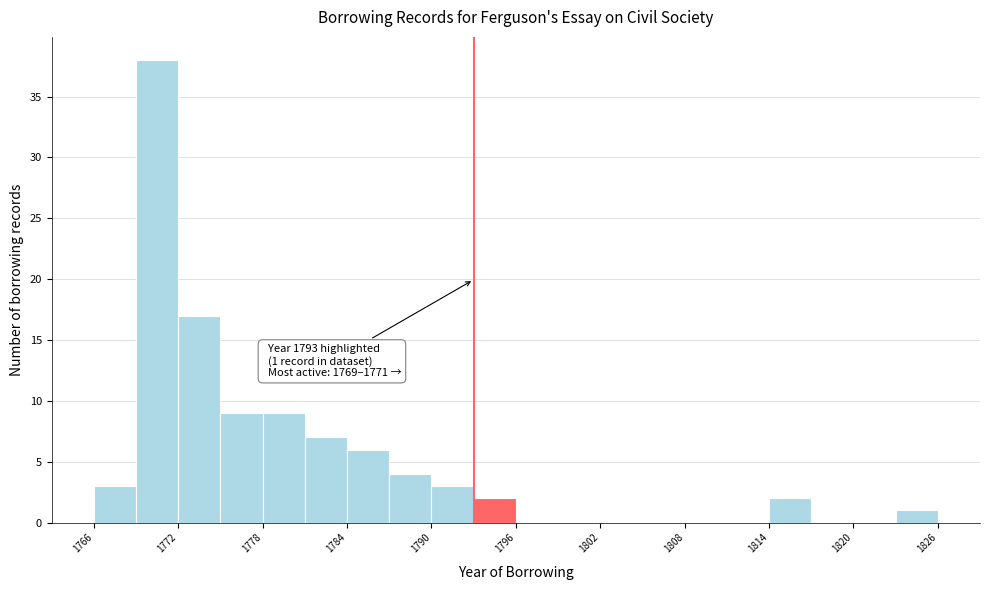

Around what value on the x-axis is the tallest bar? Give the approximate position of its centre, as read against the axis.

1771